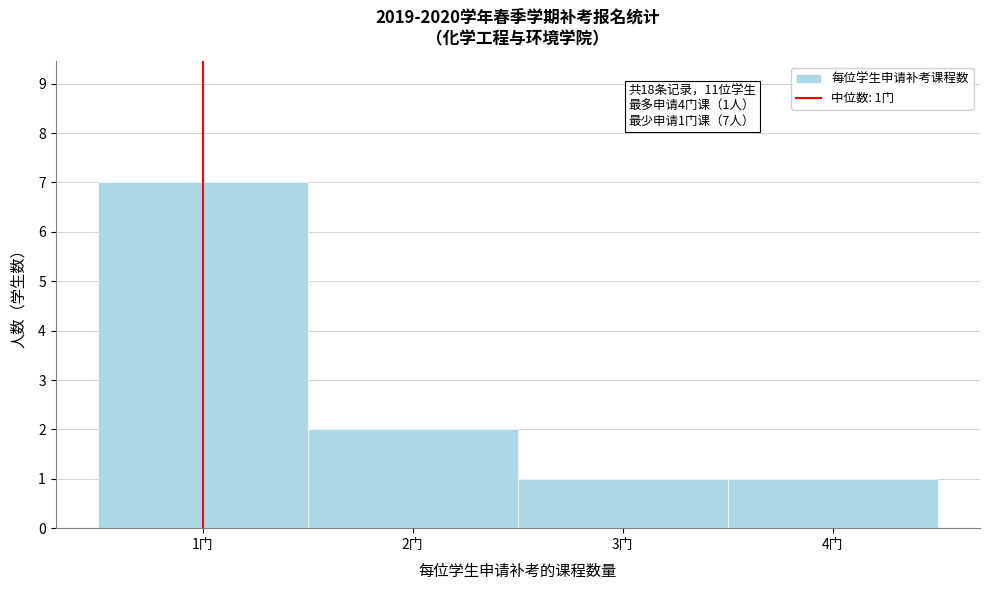

Over which range of the x-axis is the bar tallest?

0.5 to 1.5